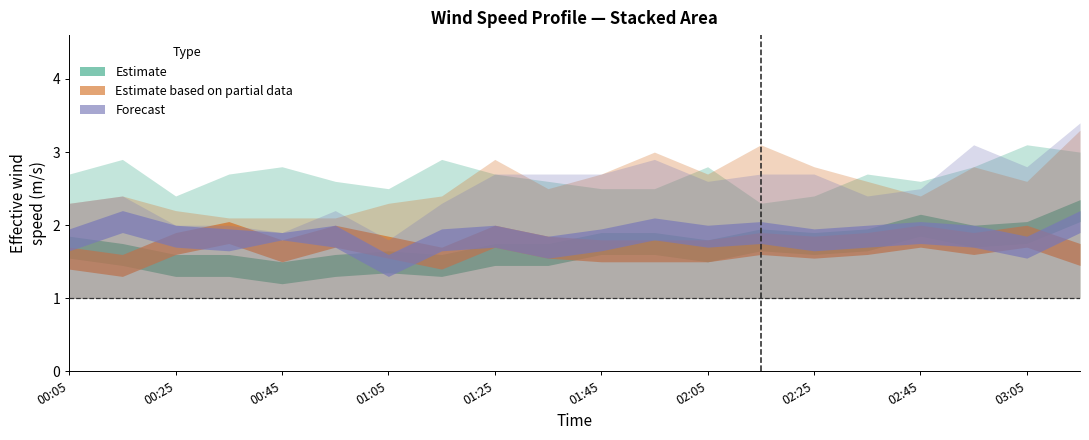

Does the chart have visible grid lines?

No